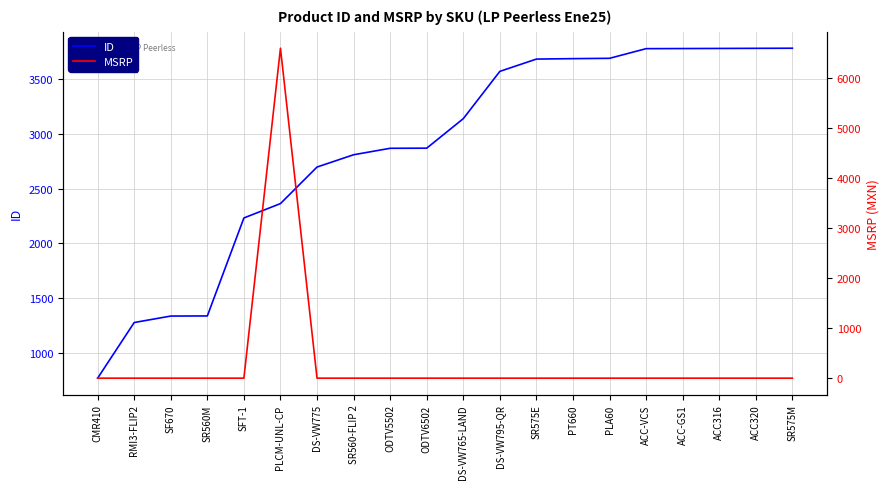

What is the spread (max minus min) of values at SR575M?

3779.0